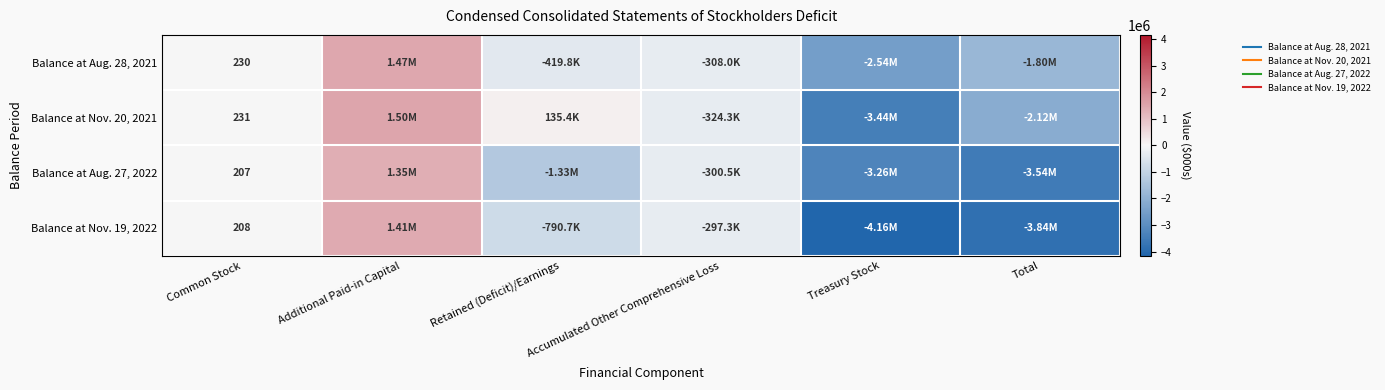

What is the difference between the second highest and second lowest values in the Balance at Aug. 27, 2022 series?

3262976